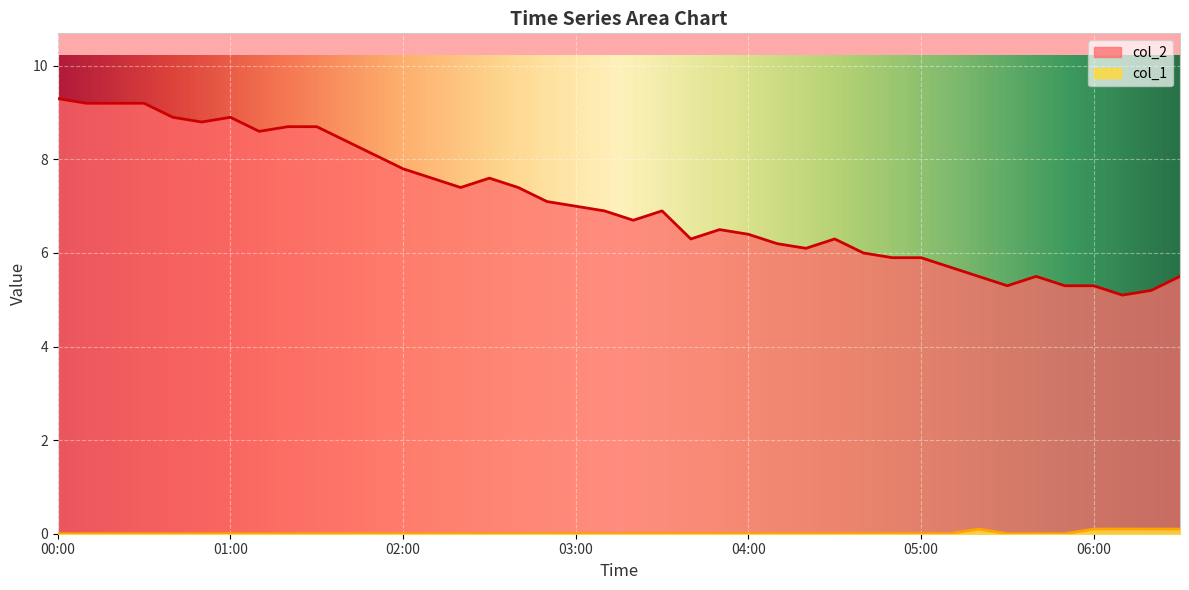

Where is col_2 nearest to the value 7?

03:00